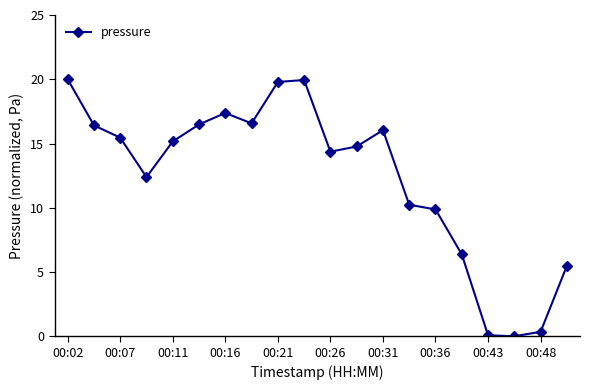

True or false: the data has more than 1 interior local peaks.

True